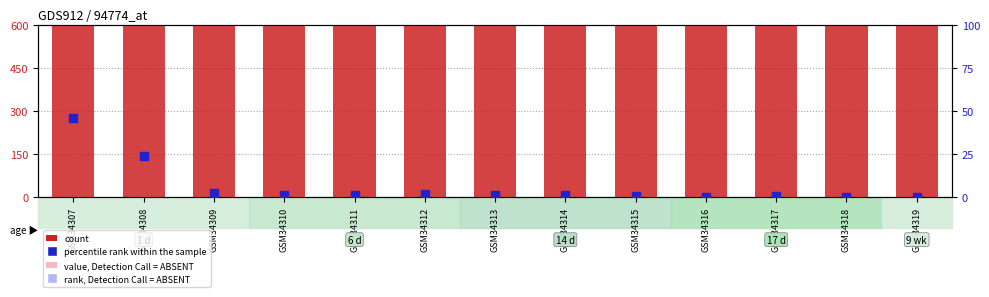

Which series has the largest Y range (max minus min)?

count